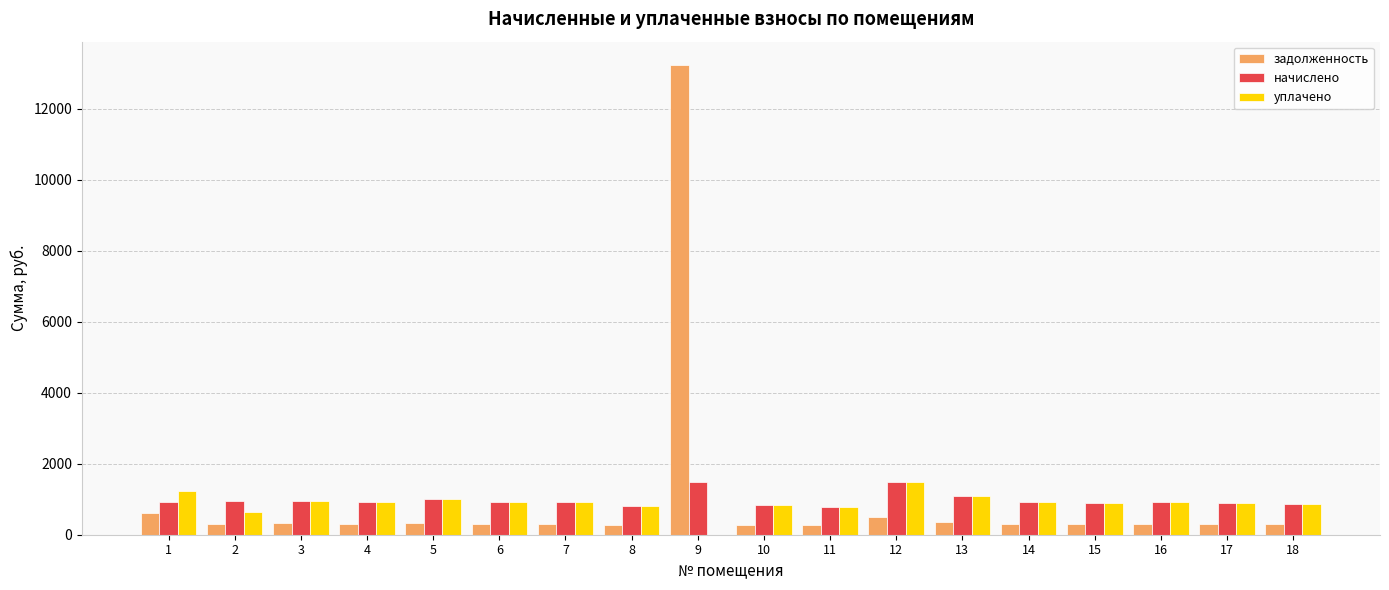

The value of задолженность at 7 is 308.9. True or false?

True